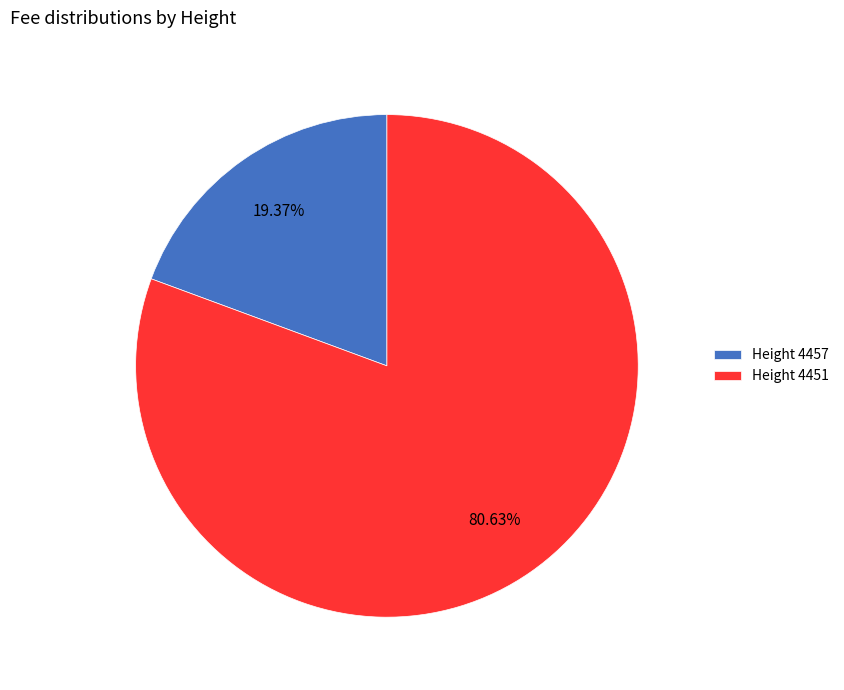

Between Height 4451 and Height 4457, which is larger?

Height 4451